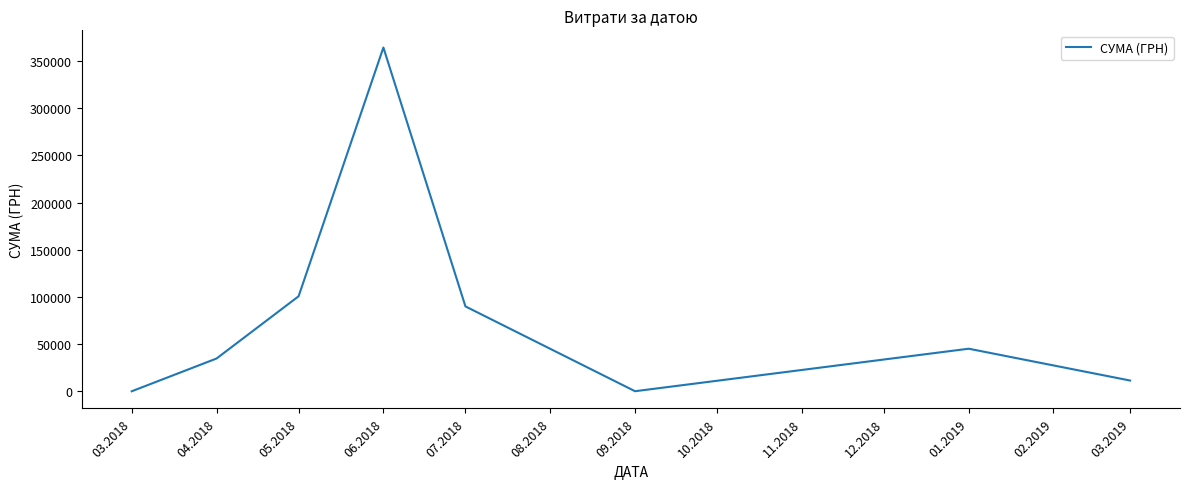

True or false: the data has more than 2 interior local peaks.

False